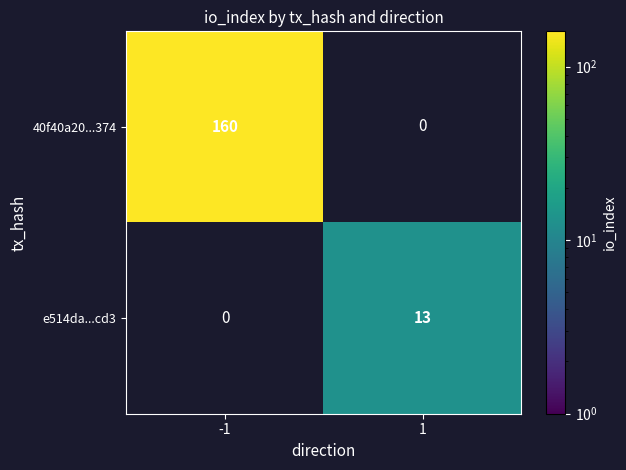

At how many categories does at least one series exceed 105?

1